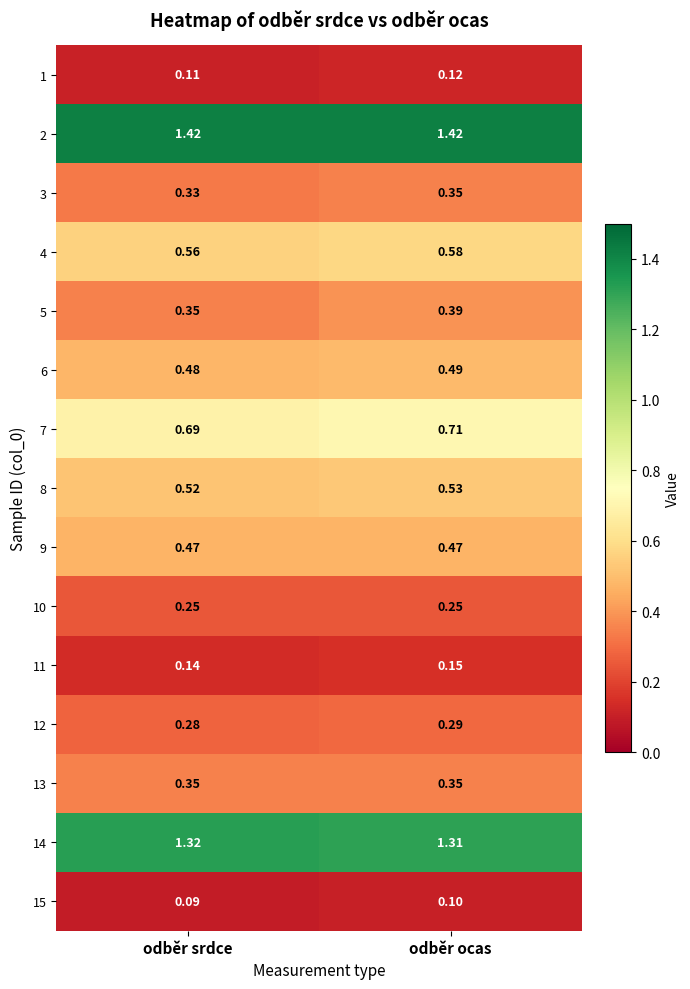

Is the value of 3 at odběr ocas greater than the value of 11 at odběr ocas?

Yes